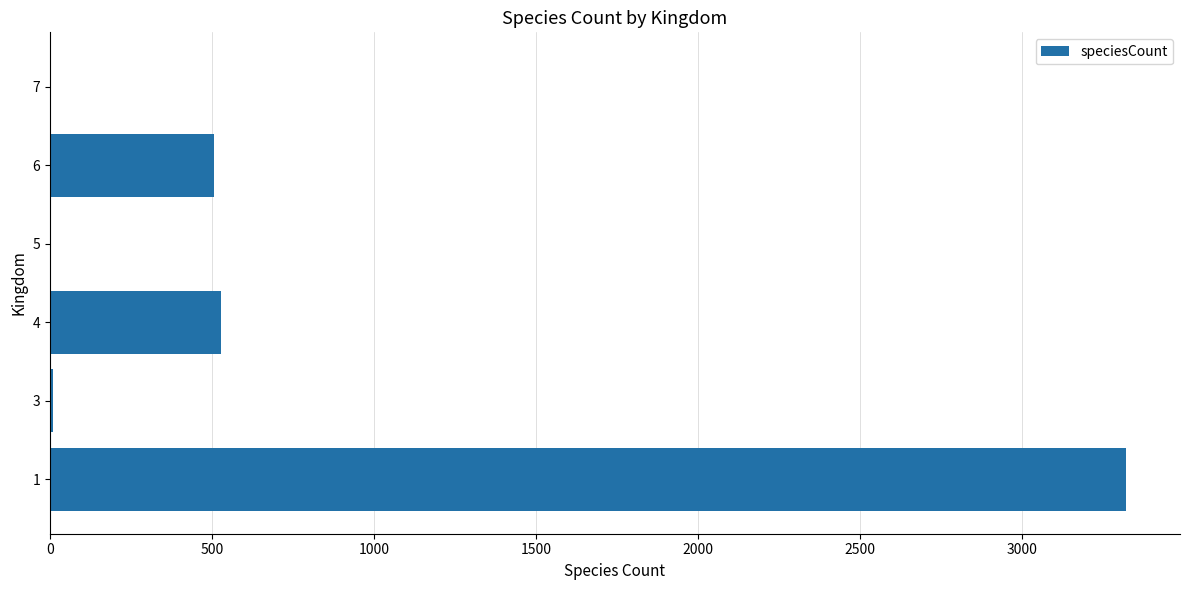

Is it true that the value at 4 is 529?

True